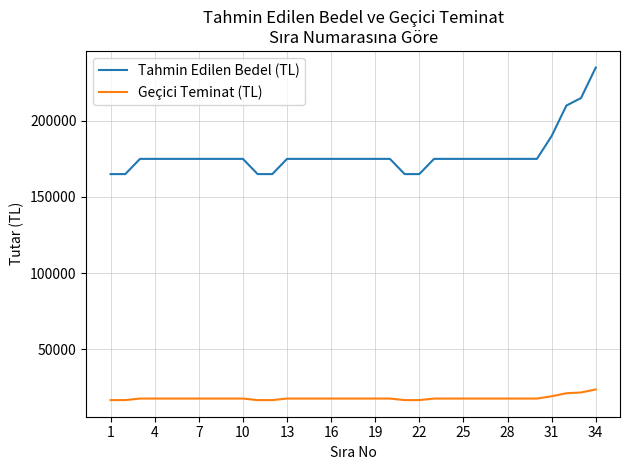

Which series has the largest total across all categories?

Tahmin Edilen Bedel (TL)